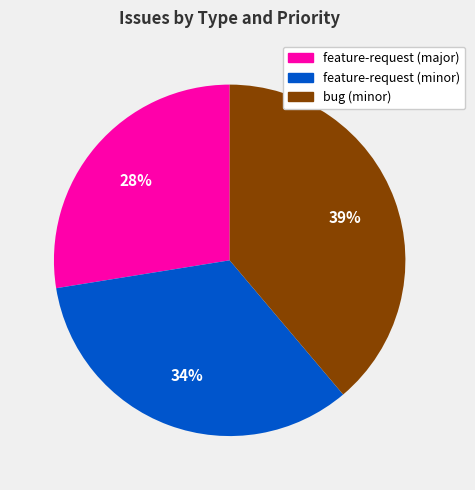

Rank the categories by value from lowest to highest.

feature-request (major), feature-request (minor), bug (minor)